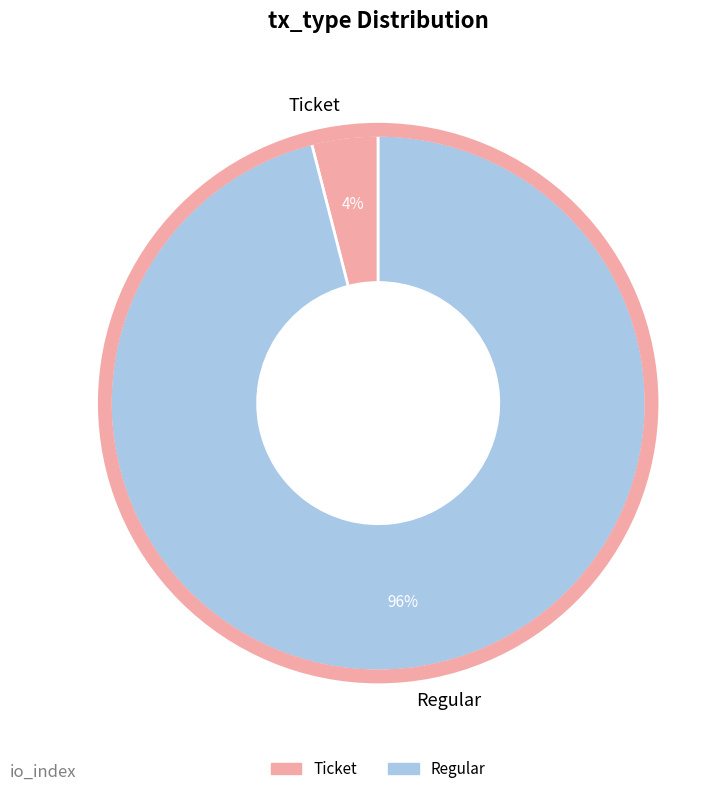

How many slices are in this pie chart?

2